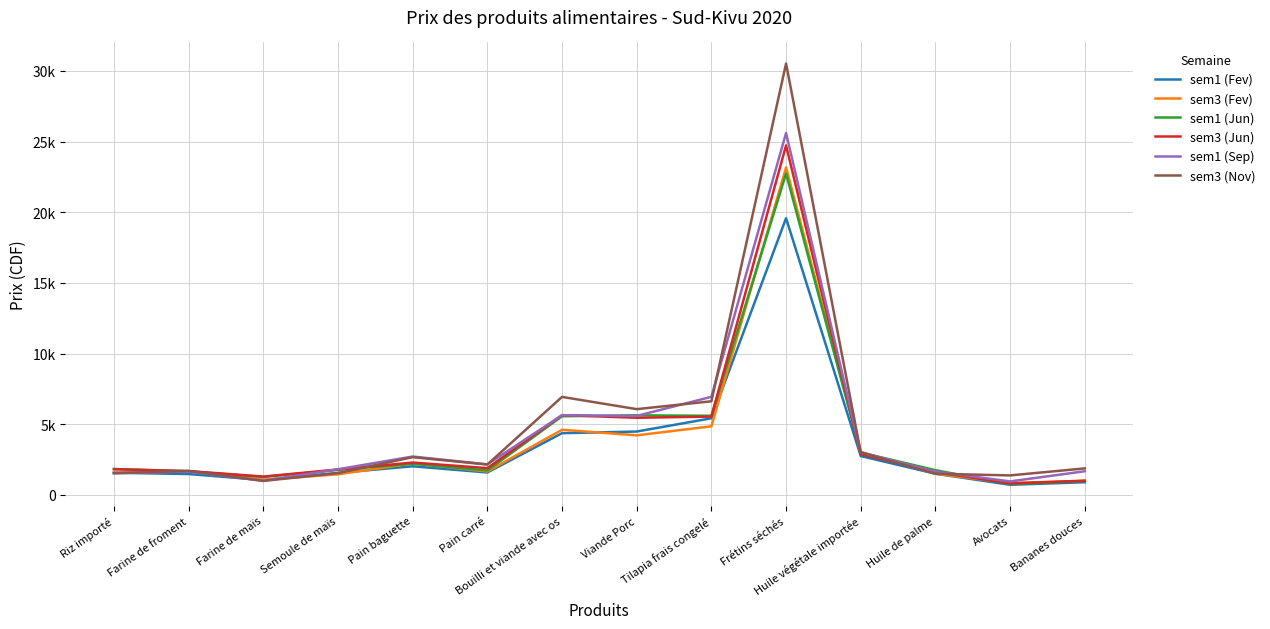

True or false: sem3 (Nov) has a value of 1531.1 at Riz importé.

True